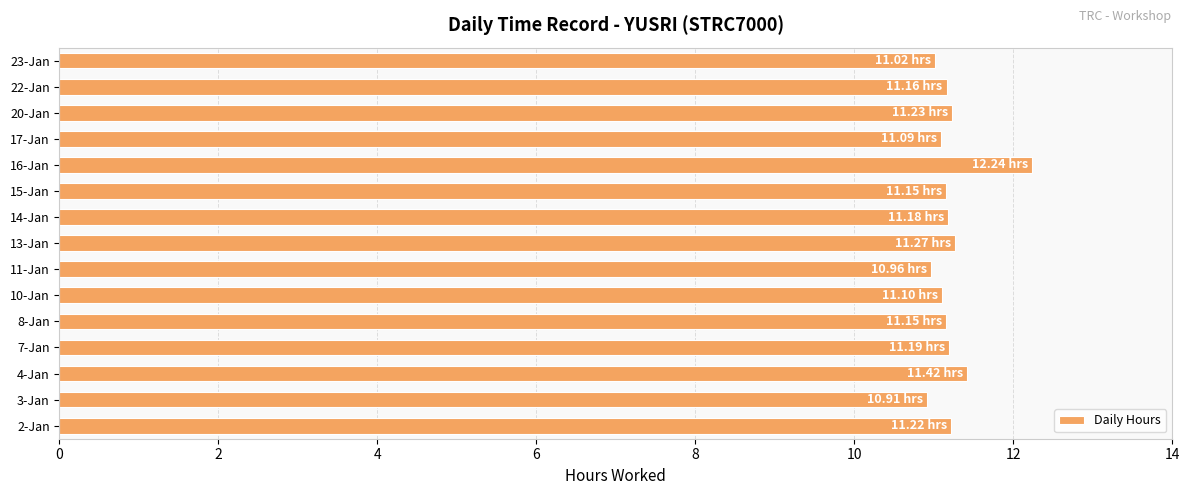

What is the ratio of the value at 11-Jan to the value at 7-Jan?

1.0